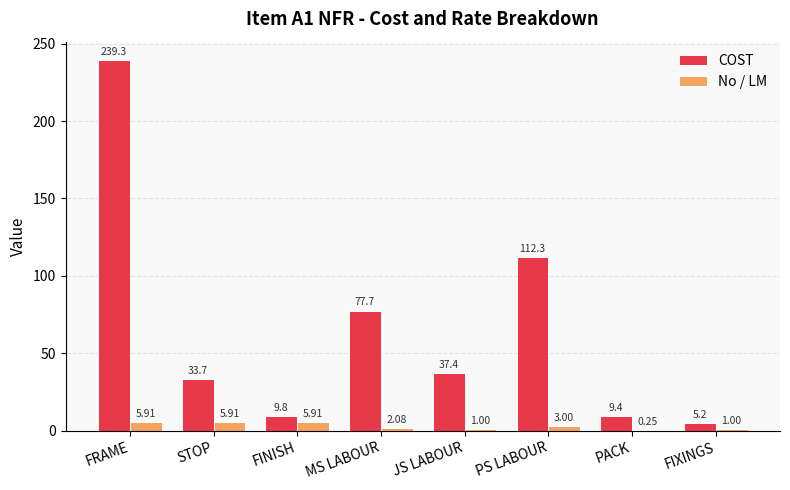

What is the spread (max minus min) of values at FINISH?

3.8